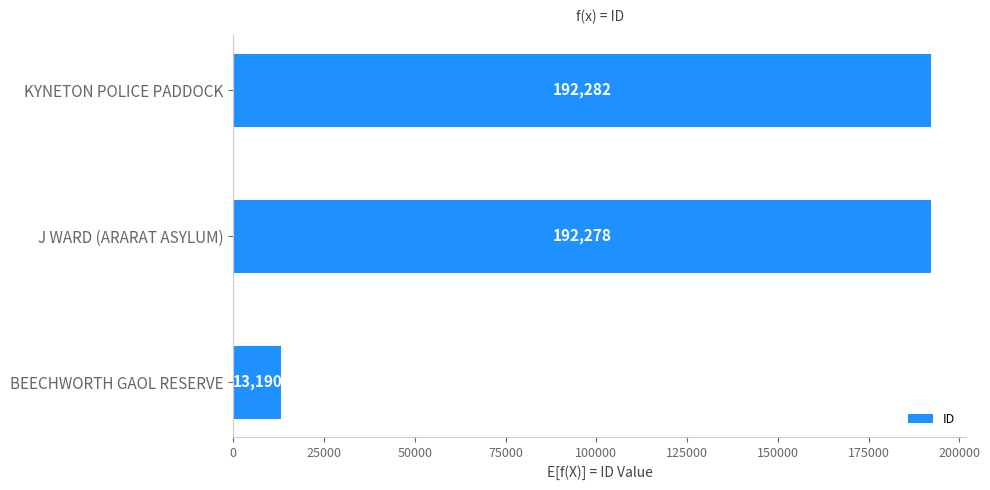

How many data points does each series have?

3